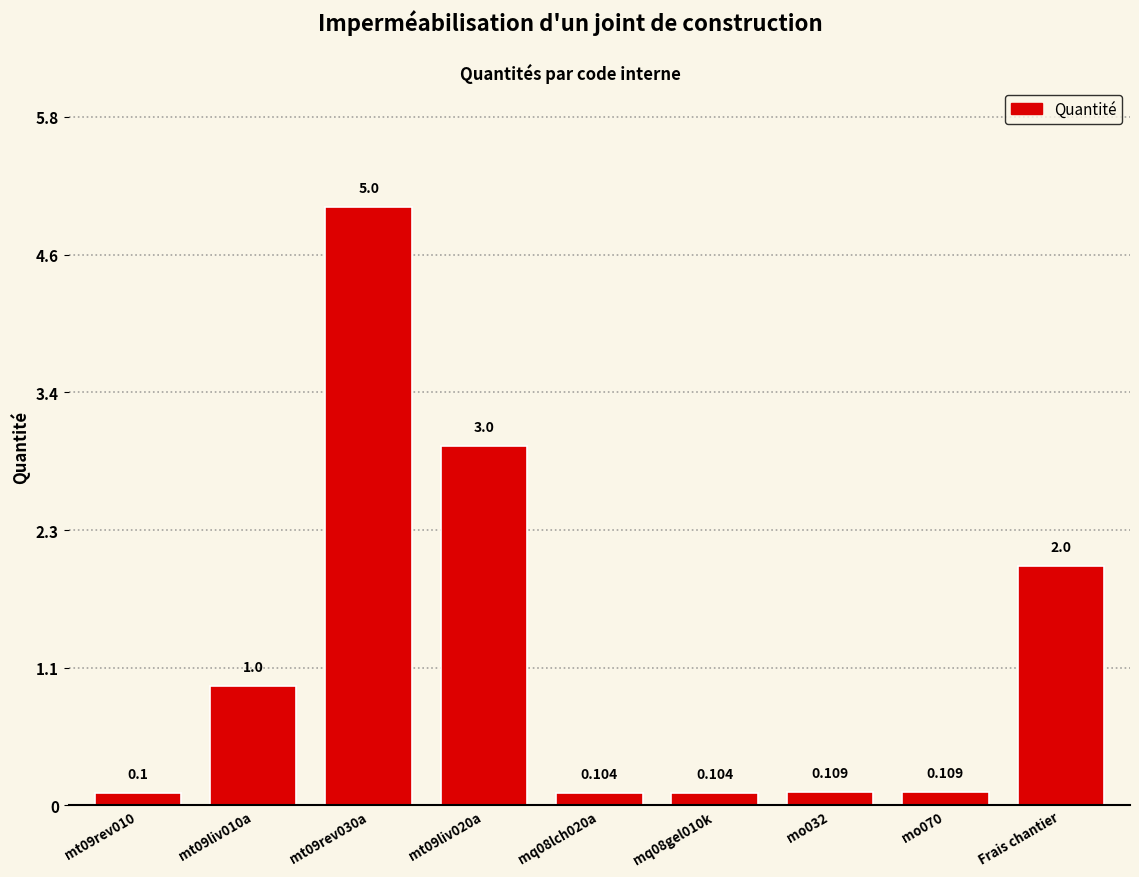

Which label corresponds to the smallest value in the chart?

mt09rev010